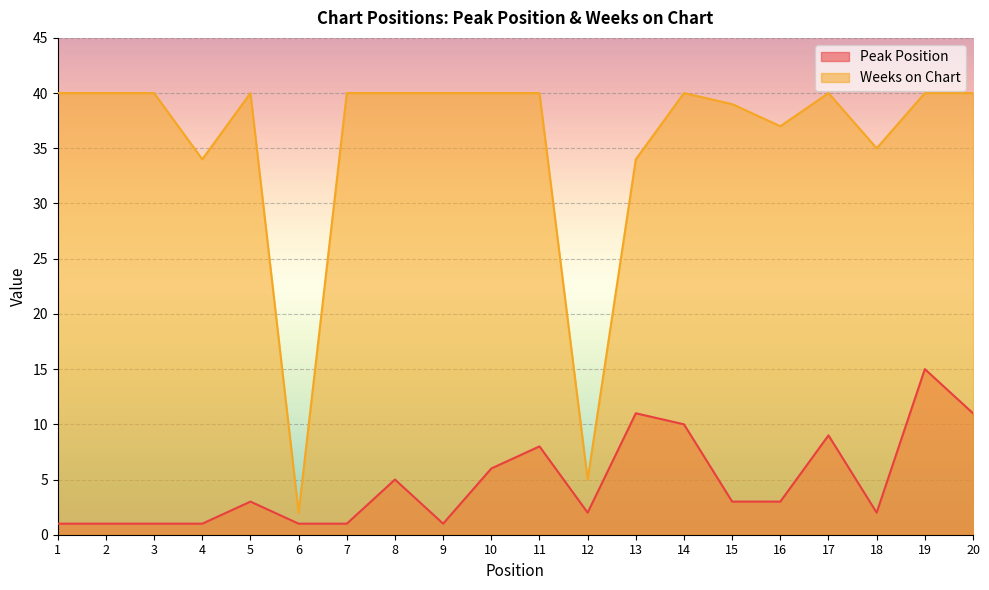

True or false: Weeks on Chart and Peak Position intersect in this chart.

False